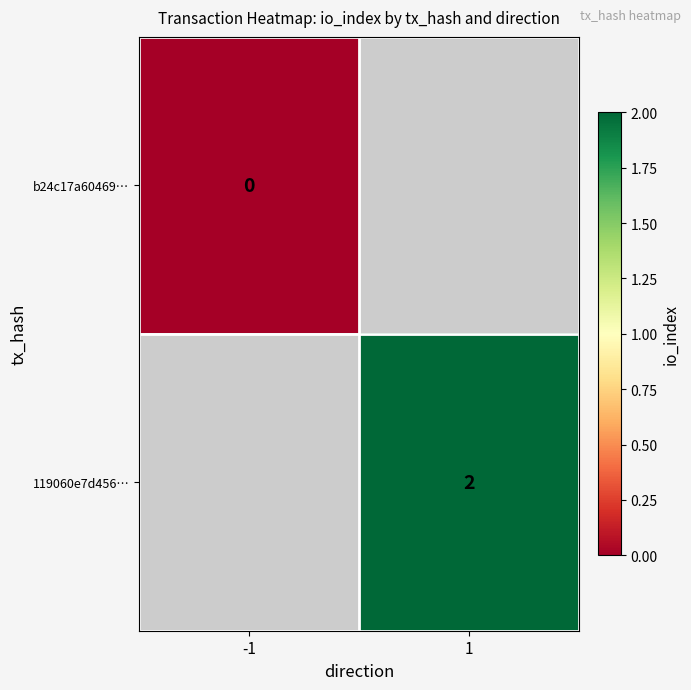

True or false: 119060e7d456… has a value of 1 at 1.

False